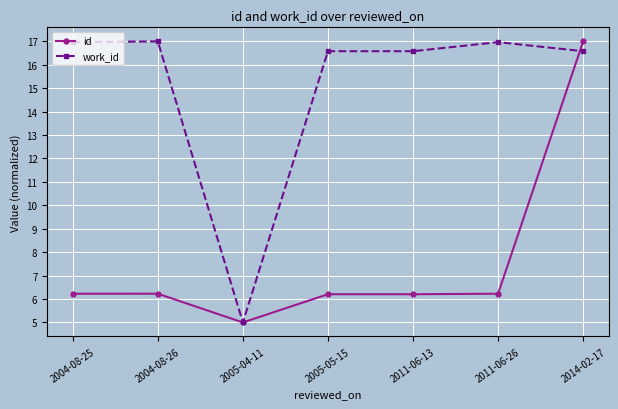

How many lines are shown in the chart?

2